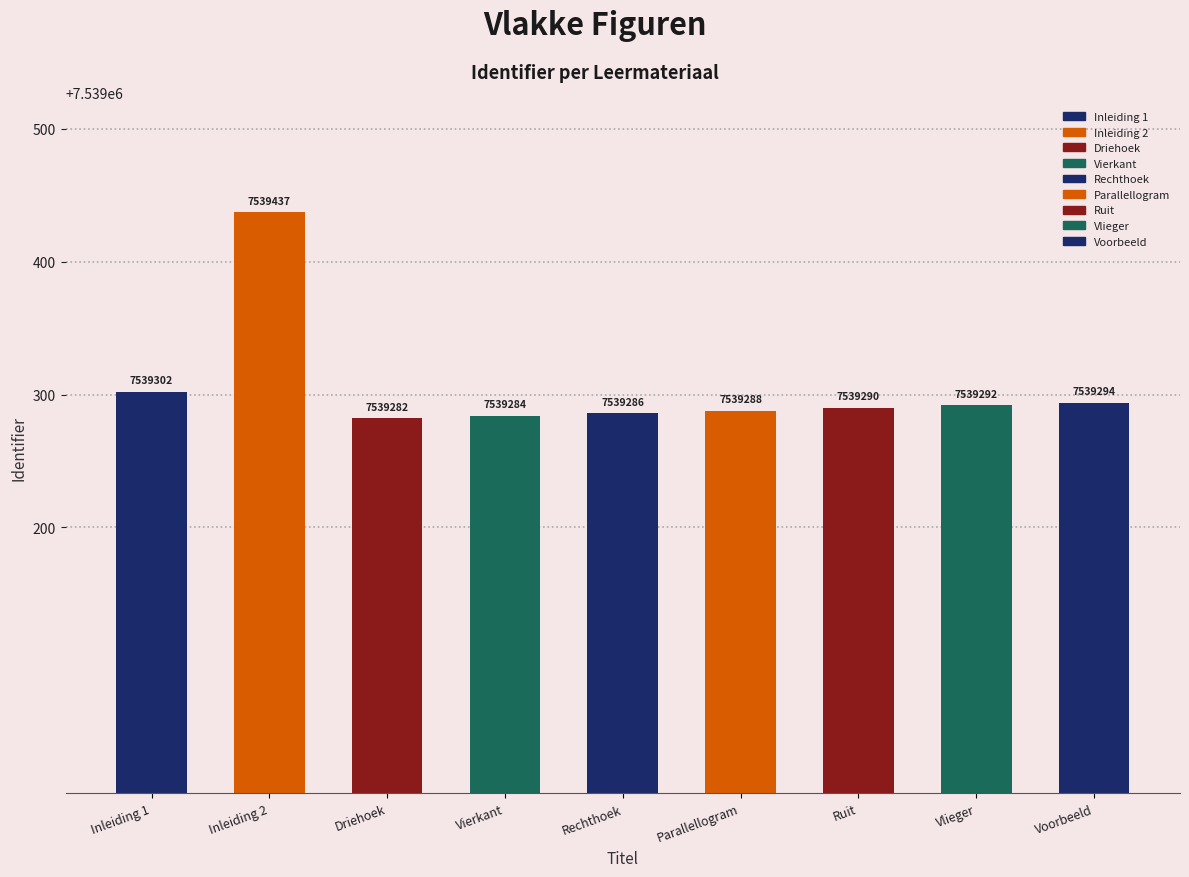

What is the change in value from Vlakke figuren - Driehoek to Vlakke figuren - Ruit?

+8